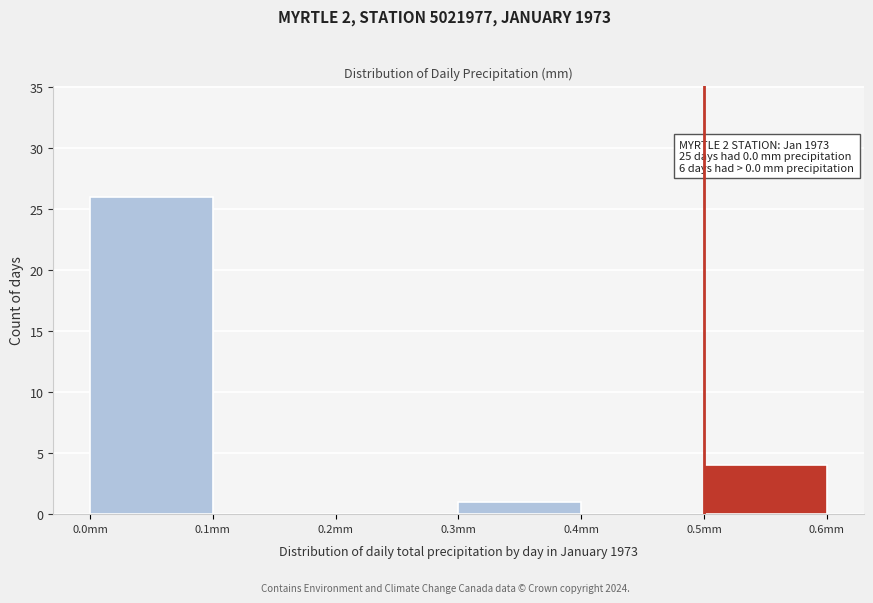

Over which range of the x-axis is the bar tallest?

0.0 to 0.1